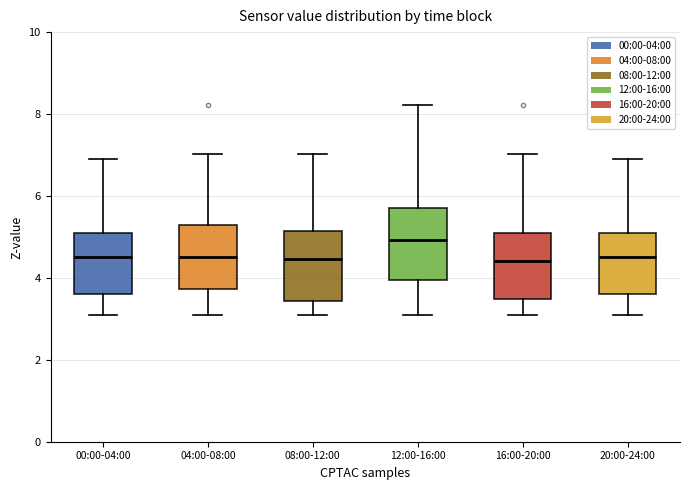

Reading left to right, read every box against the y-axis: the position of its median line, the range the box covers, and the ends of its whiskers. The values are not printed on the chart, so give them approximately, as read against the axis.

00:00-04:00: median 4.6, box 3.6 to 5.0, whiskers 3.2 to 7.0
04:00-08:00: median 4.6, box 3.8 to 5.4, whiskers 3.2 to 7.0
08:00-12:00: median 4.4, box 3.4 to 5.2, whiskers 3.2 to 7.0
12:00-16:00: median 5.0, box 4.0 to 5.8, whiskers 3.2 to 8.2
16:00-20:00: median 4.4, box 3.4 to 5.2, whiskers 3.2 to 7.0
20:00-24:00: median 4.6, box 3.6 to 5.0, whiskers 3.2 to 7.0